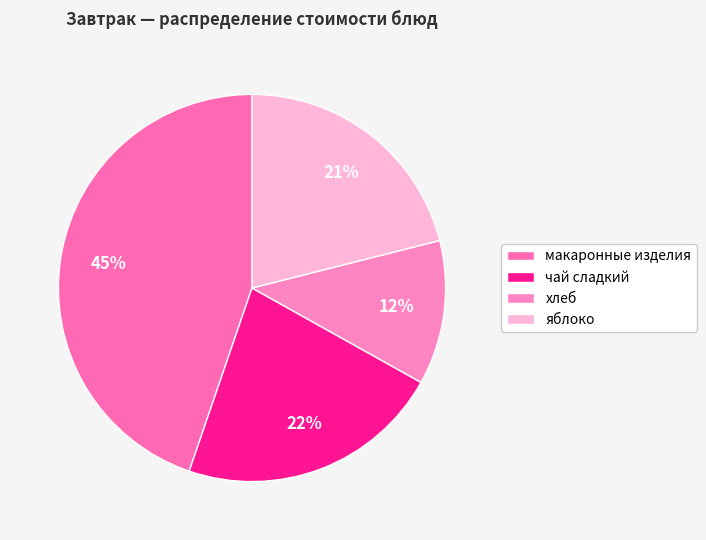

To the nearest percent, what portion does хлеб represent?

12%